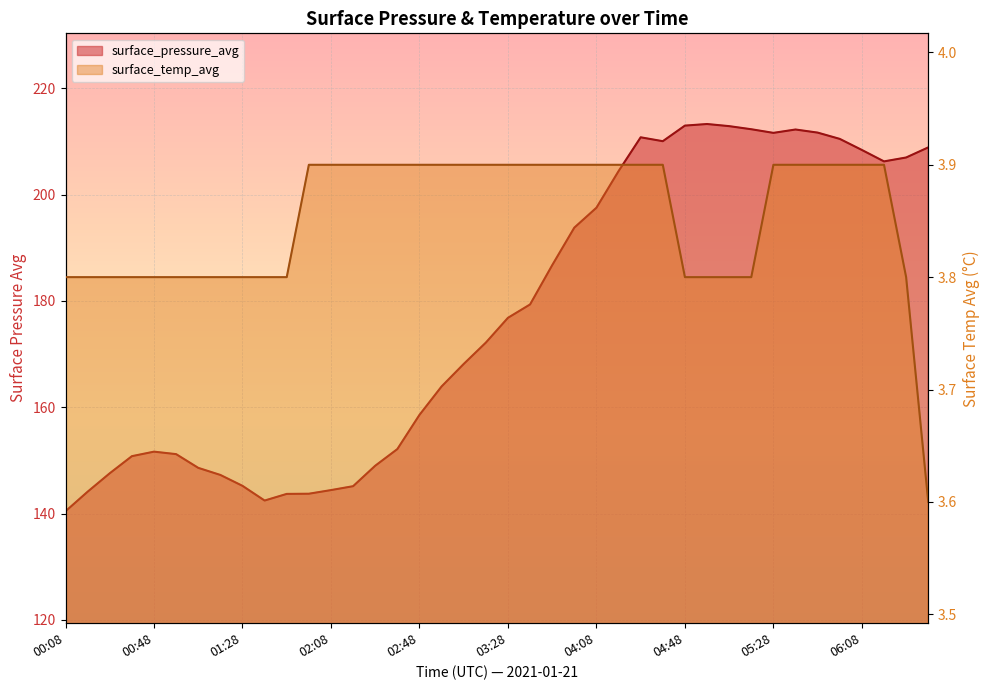

Is it true that surface_temp_avg equals 3.9 at 05:48?

True